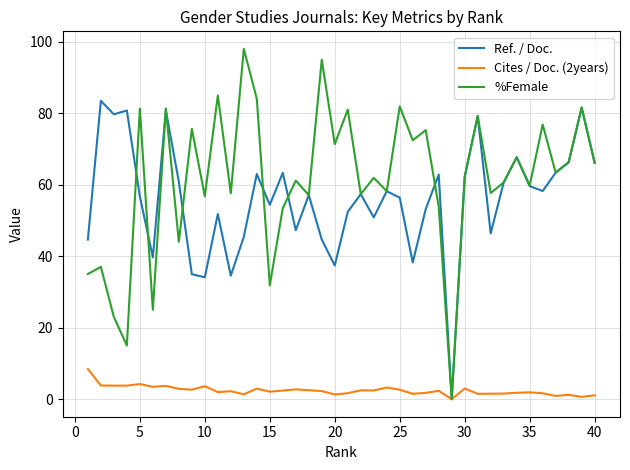

Which series has the largest total across all categories?

%Female